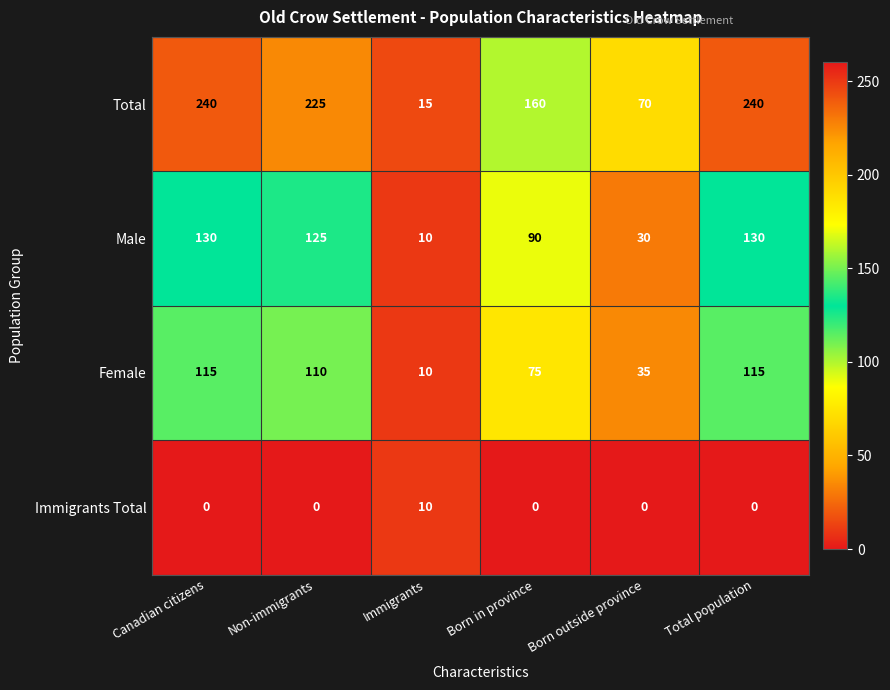

At which label is Female closest to 62?

Born in province